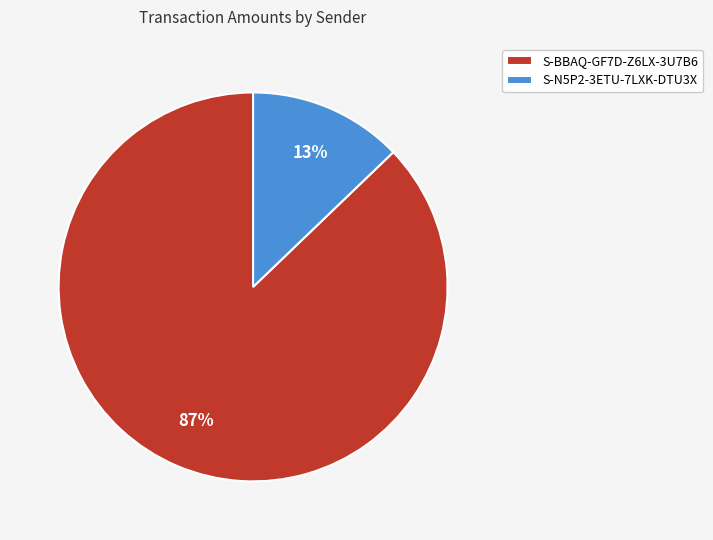

How many segments does this pie chart have?

2